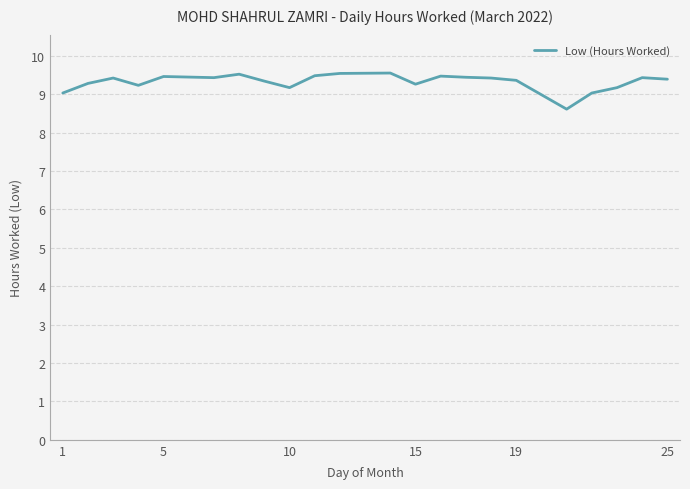

What is the difference between the maximum and minimum values?

0.9